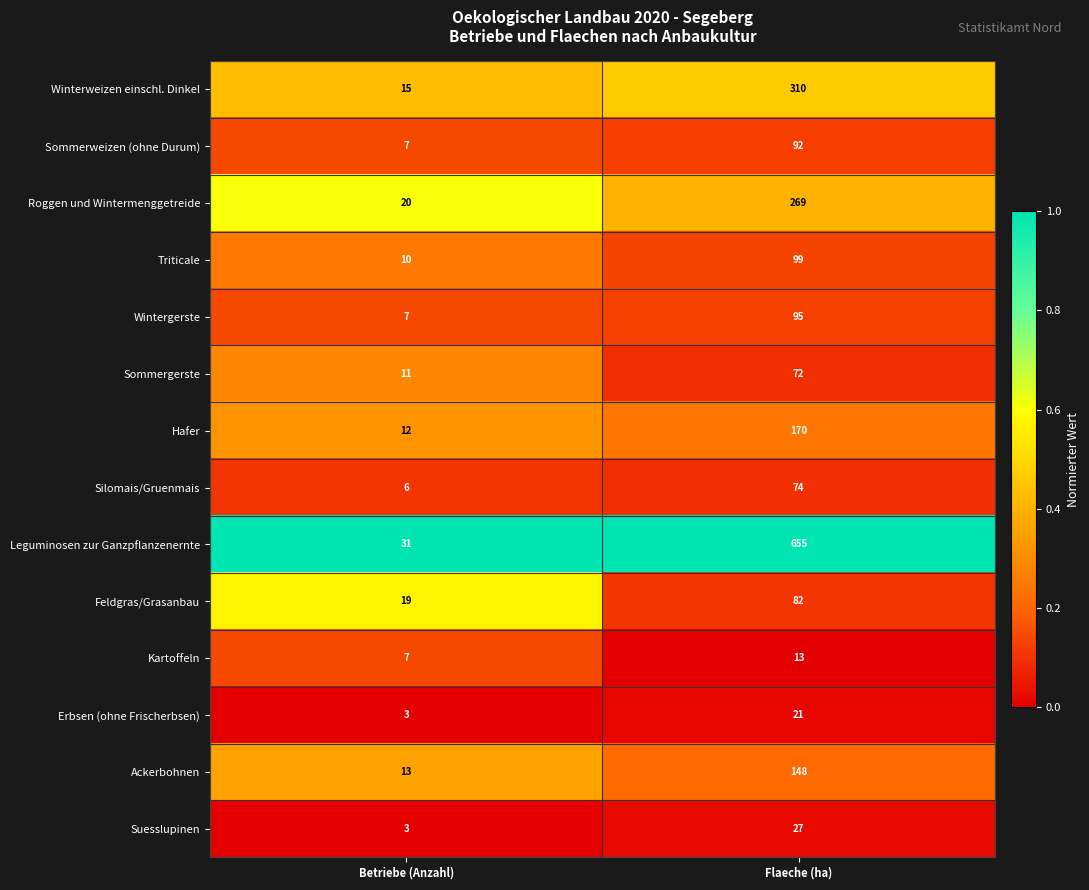

What is the sum of the Leguminosen zur Ganzpflanzenernte values at Betriebe (Anzahl) and Flaeche (ha)?

686